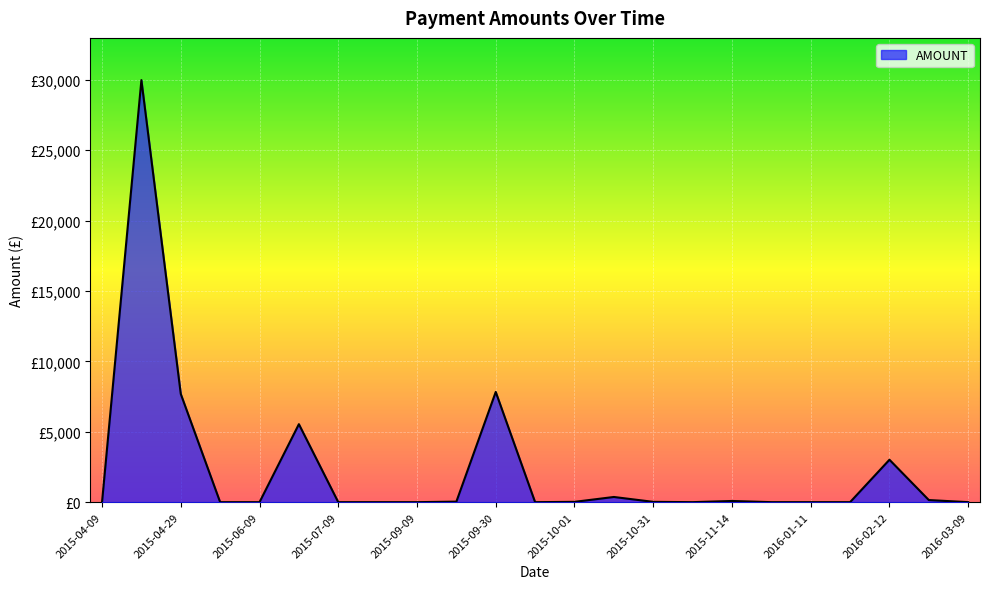

Does the chart have visible grid lines?

Yes